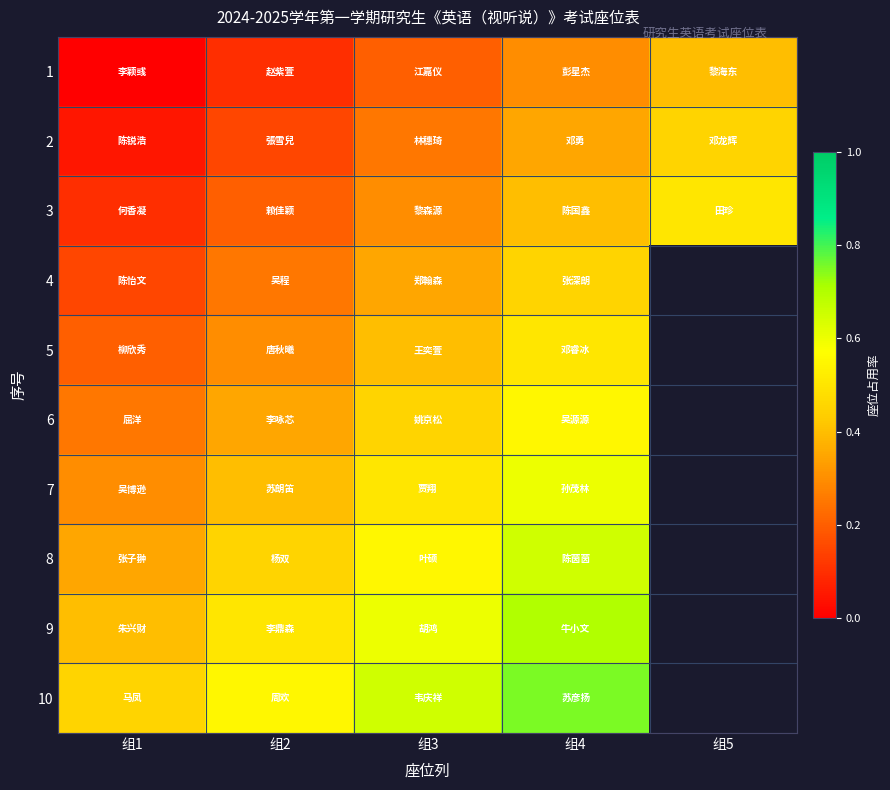

Rank the series at 组4 from lowest to highest value.

1, 2, 3, 4, 5, 6, 7, 8, 9, 10